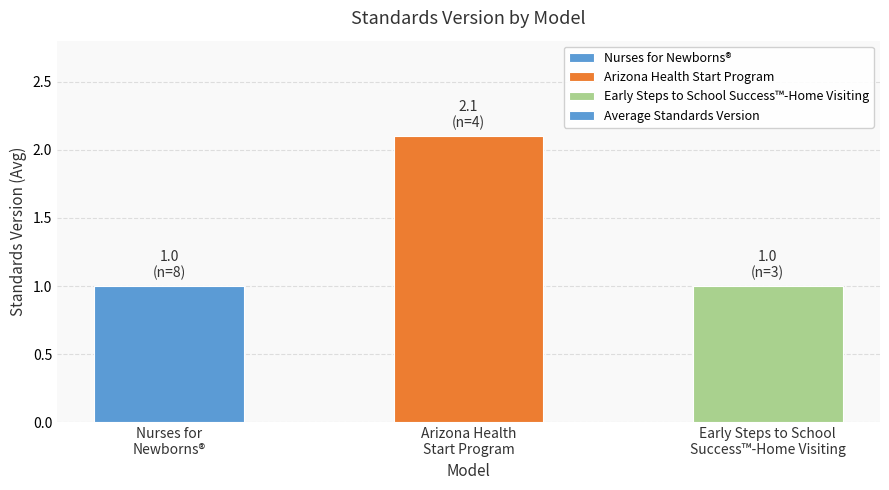

Reading left to right, transcribe all the data shown in this chart.

1.0	2.1	1.0